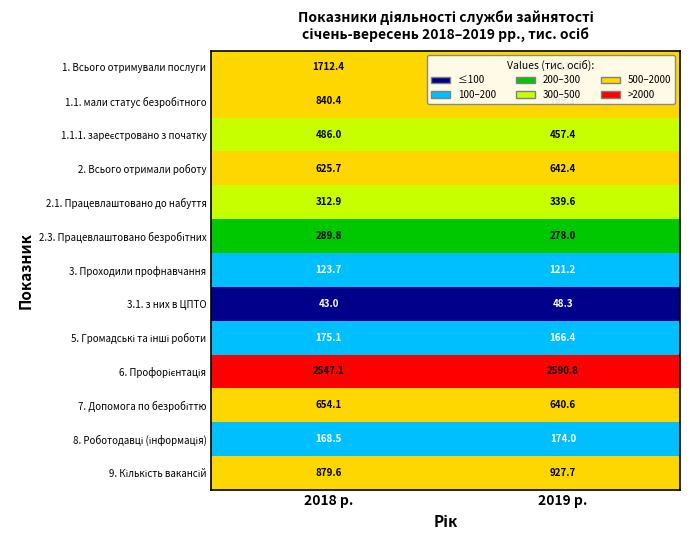

What is the difference between the maximum and minimum values in the 3. Проходили профнавчання series?

2.5